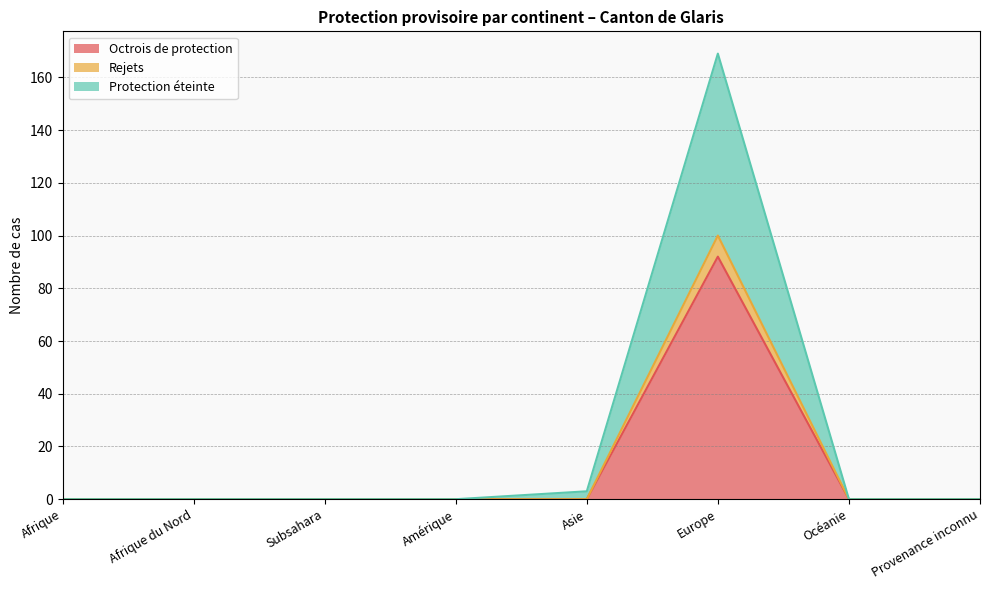

At how many categories does at least one series exceed 131?

1